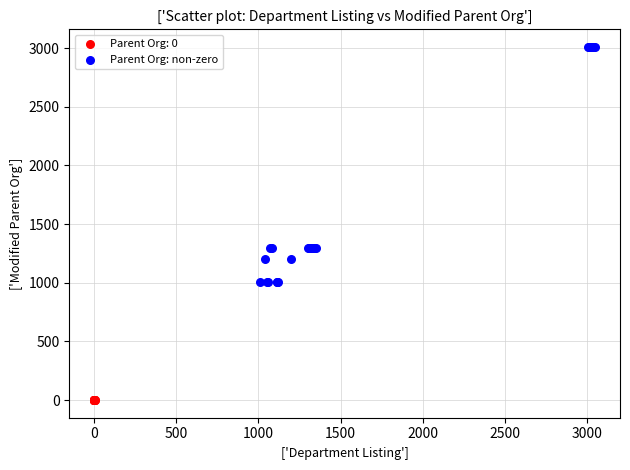

Which series contains the lowest Y value?

Parent Org: 0